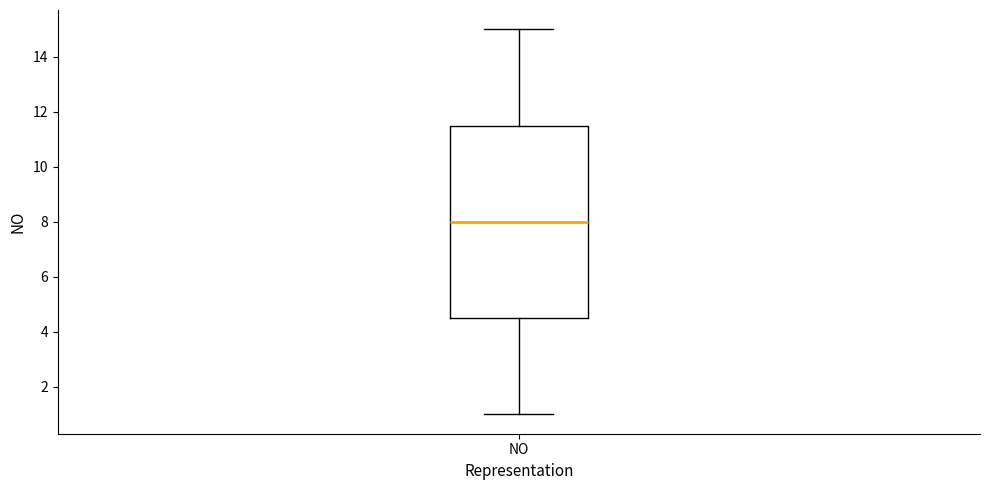

Transcribe this box plot: give where the median line is, the range the box spans, and where the two whiskers end, as read against the y-axis. The values are not printed on the chart, so give them approximately, as read against the axis.

median 8.0, box 4.6 to 11.6, whiskers 1.0 to 15.0